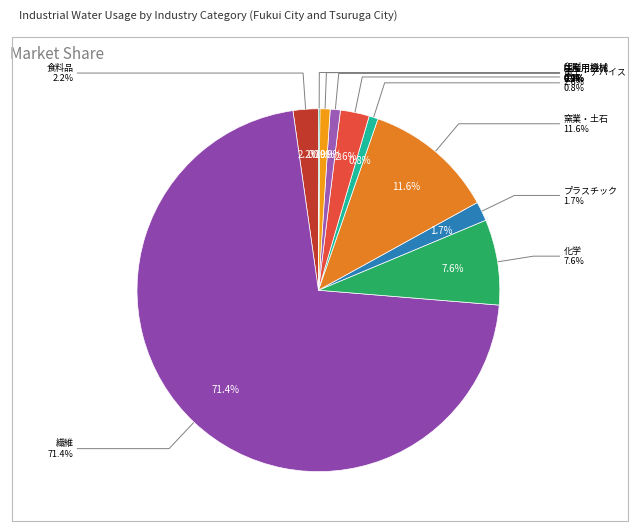

Rank the categories by value from lowest to highest.

印刷, 金属, はん用機械, 生産用機械, プラスチック, 食料品, 電子・デバイス, 化学, 窯業・土石, 繊維